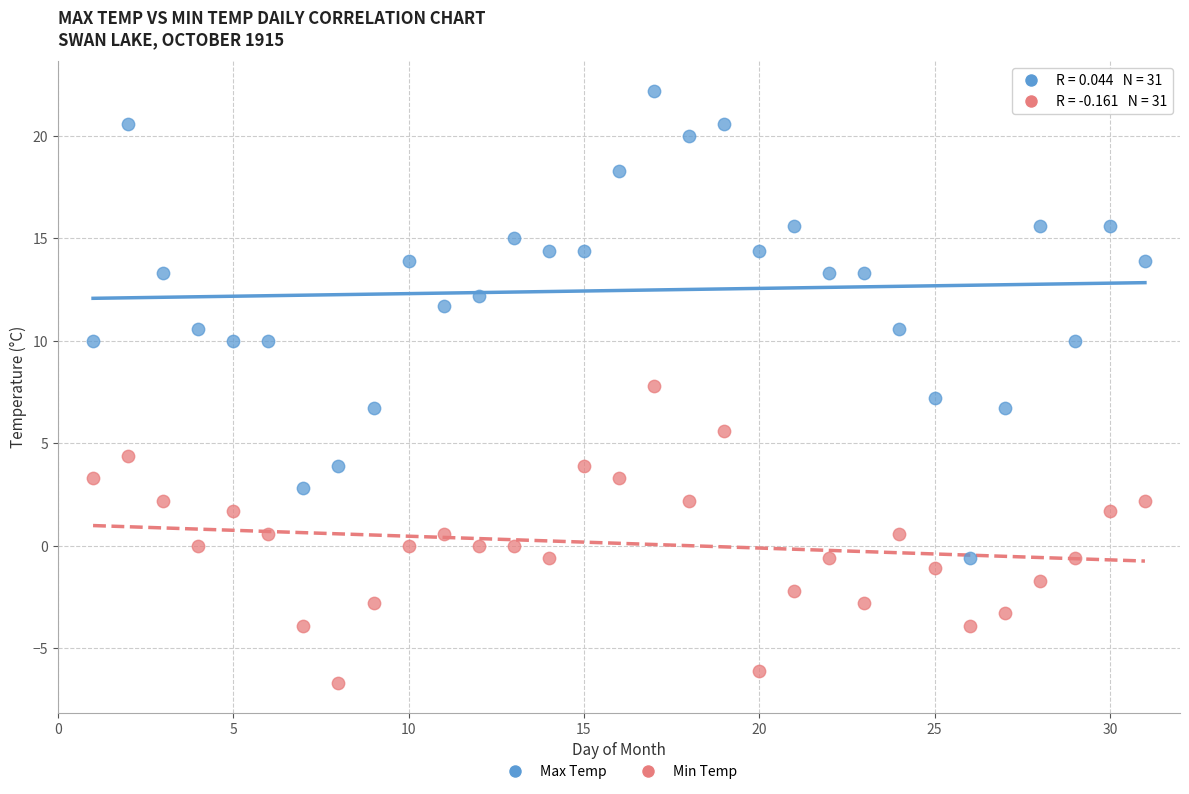

Across all data points, what is the range of Y values (max minus min)?

28.9